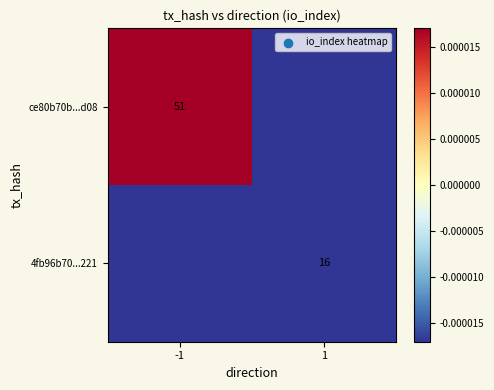

Is the value of ce80b70b...d08 at -1 greater than the value of 4fb96b70...221 at 1?

Yes